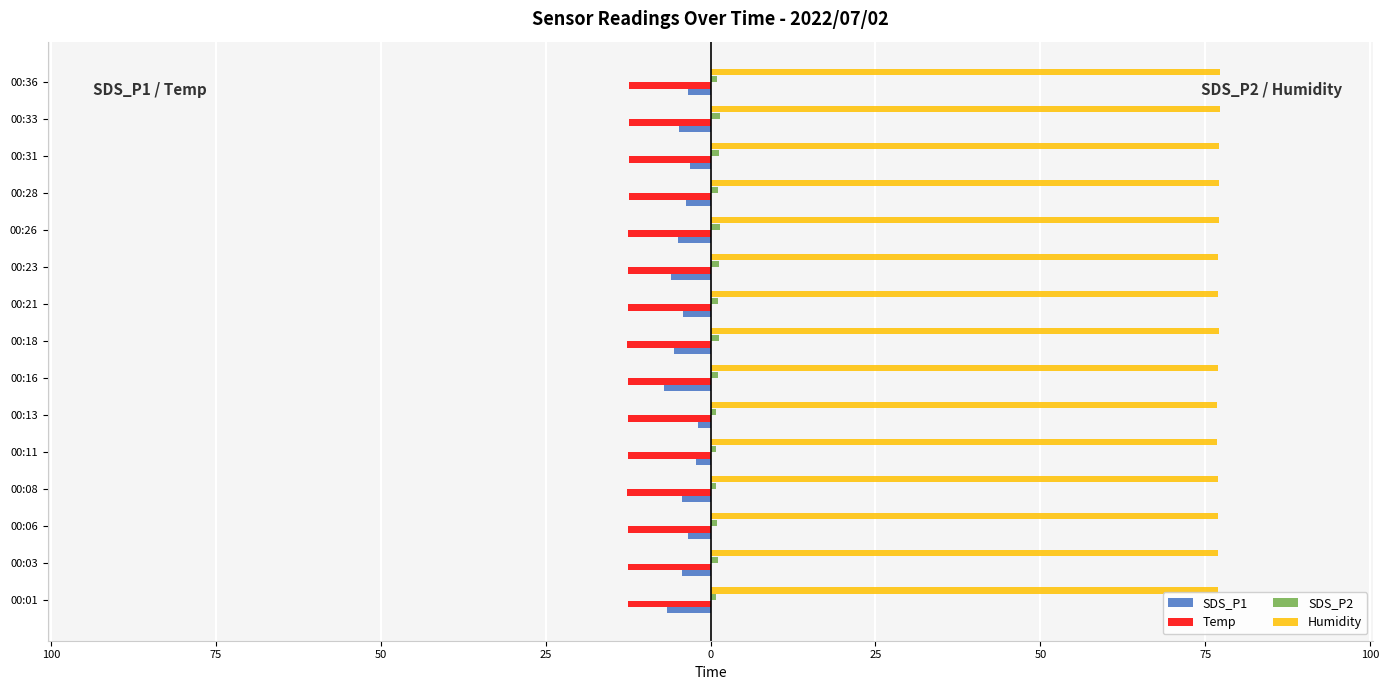

What is the difference between the maximum and second lowest values in the Humidity series?

0.5